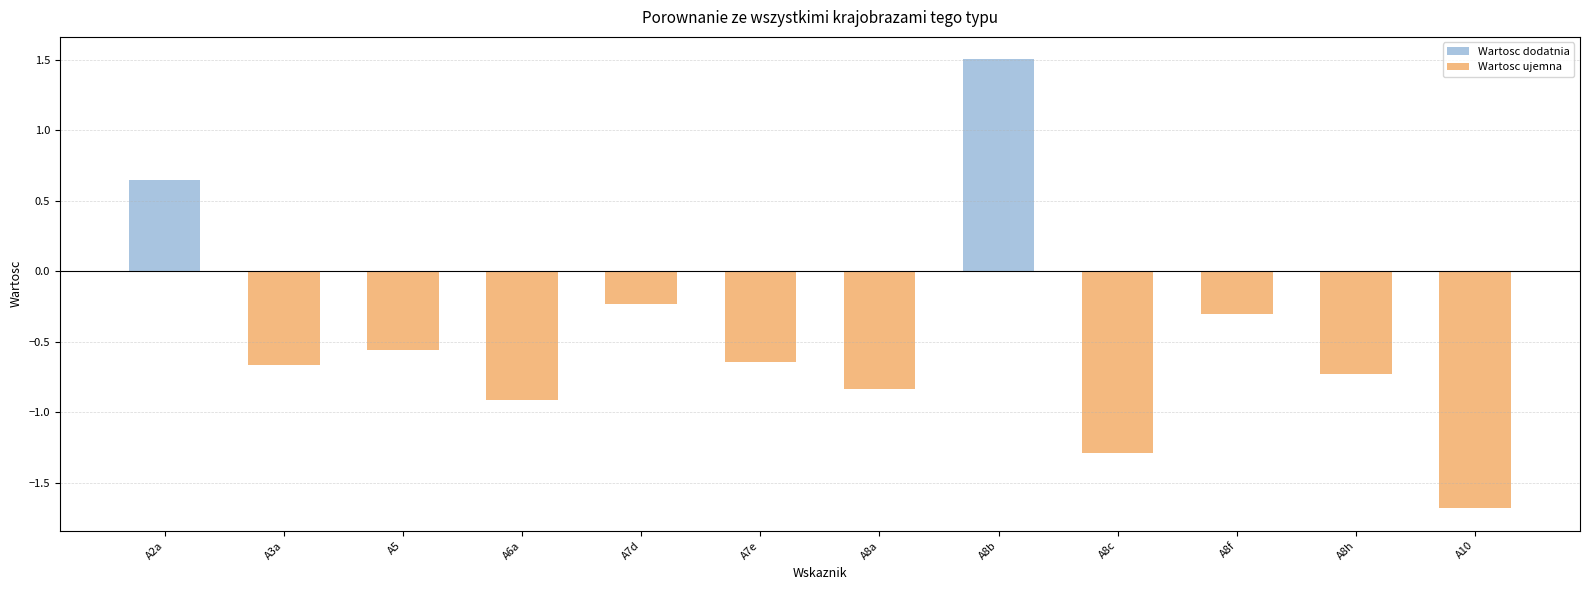

Where does the data first go above 0?

A2a